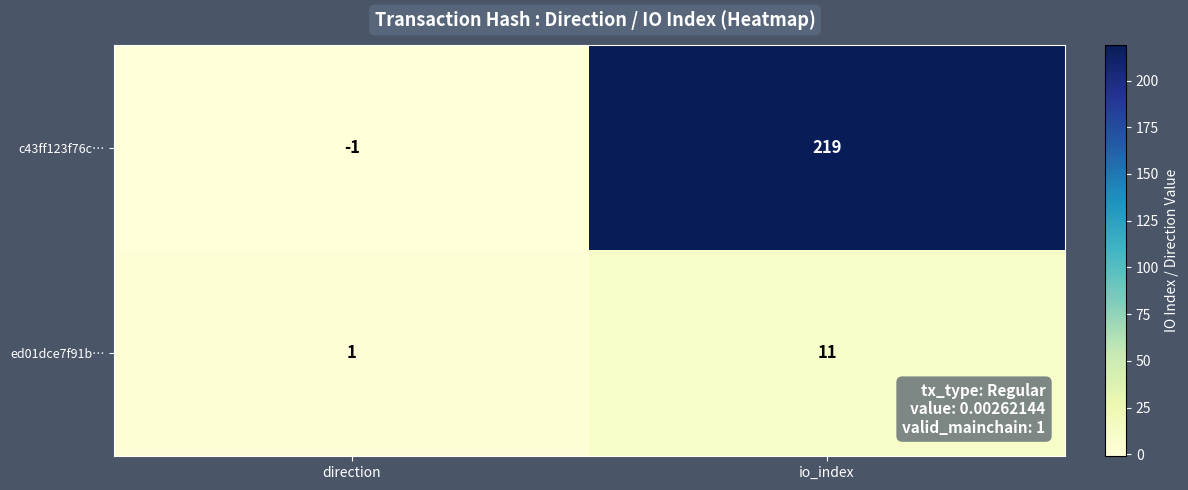

Which series has the largest range (max minus min)?

c43ff123f76c…